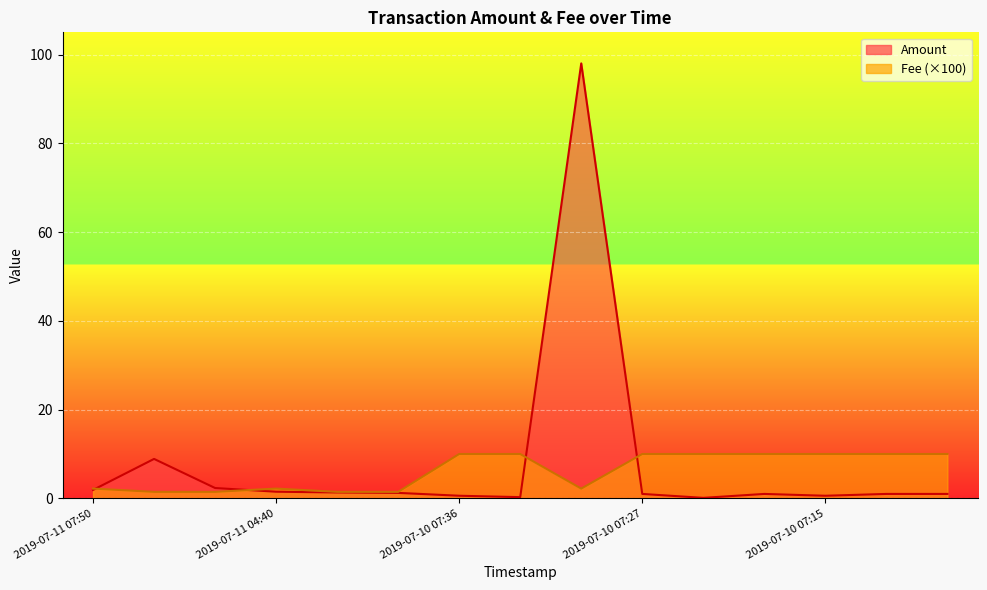

Rank the series by their maximum value, from highest to lowest.

Amount (line), Fee (×100) line